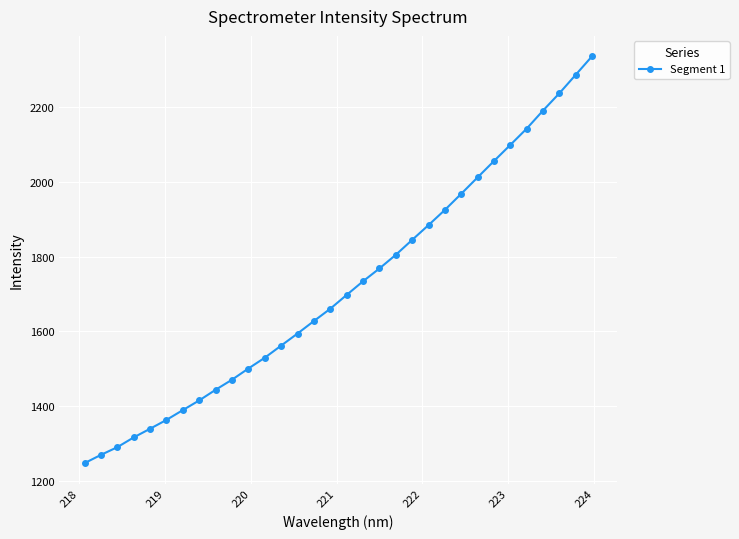

What is the smallest value displayed?

1247.8